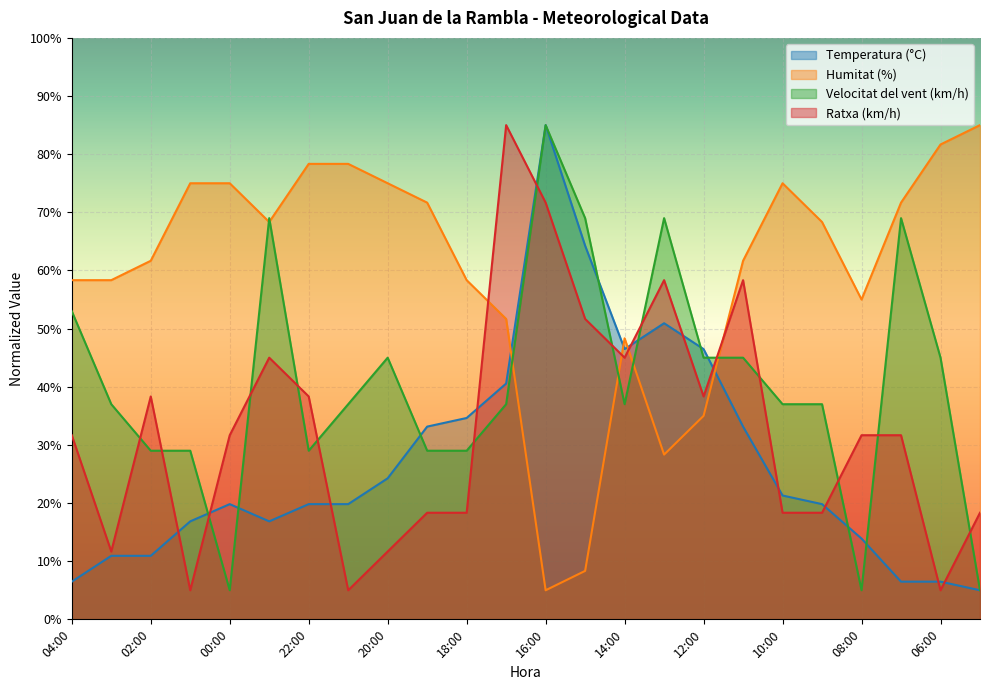

Reading right to left, list all the values displayed in this chart.

Temperatura (°C): 5.0	6.5	6.5	13.9	19.8	21.3	33.1	46.5	50.9	46.5	64.3	85.0	40.6	34.6	33.1	24.3	19.8	19.8	16.9	19.8	16.9	10.9	10.9	6.5
Humitat (%): 85.0	81.7	71.7	55.0	68.3	75.0	61.7	35.0	28.3	48.3	8.3	5.0	51.7	58.3	71.7	75.0	78.3	78.3	68.3	75.0	75.0	61.7	58.3	58.3
Velocitat del vent (km/h): 5.0	45.0	69.0	5.0	37.0	37.0	45.0	45.0	69.0	37.0	69.0	85.0	37.0	29.0	29.0	45.0	37.0	29.0	69.0	5.0	29.0	29.0	37.0	53.0
Ratxa (km/h): 18.3	5.0	31.7	31.7	18.3	18.3	58.3	38.3	58.3	45.0	51.7	71.7	85.0	18.3	18.3	11.7	5.0	38.3	45.0	31.7	5.0	38.3	11.7	31.7